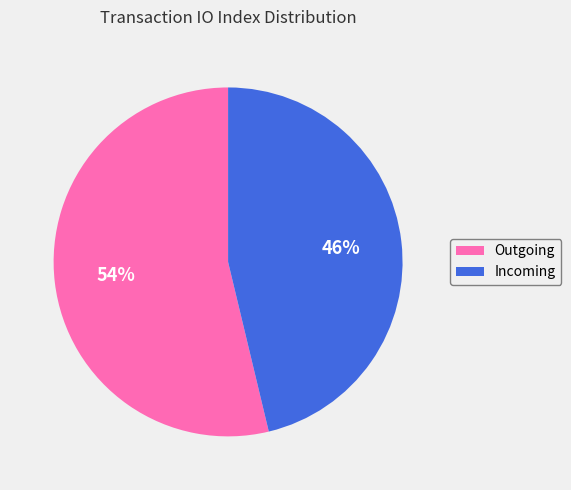

Combined, do Incoming and Outgoing account for over 50%?

Yes